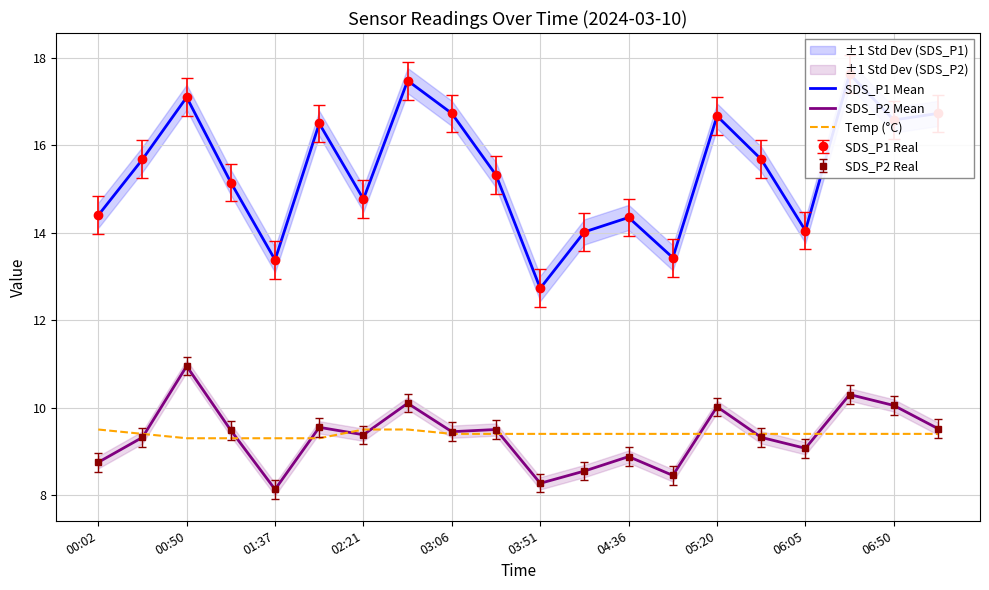

True or false: SDS_P1 Mean and SDS_P2 Mean intersect in this chart.

False